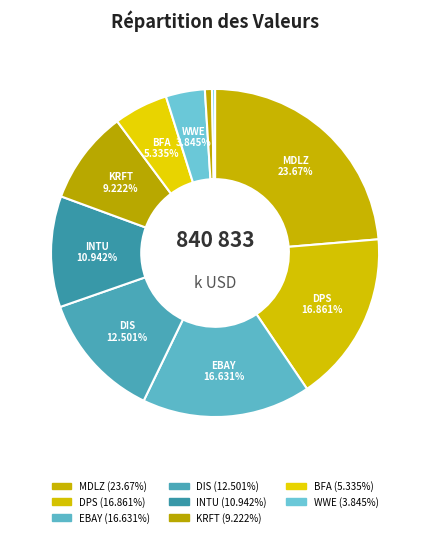

Is there any slice that represents more than half of the pie?

No